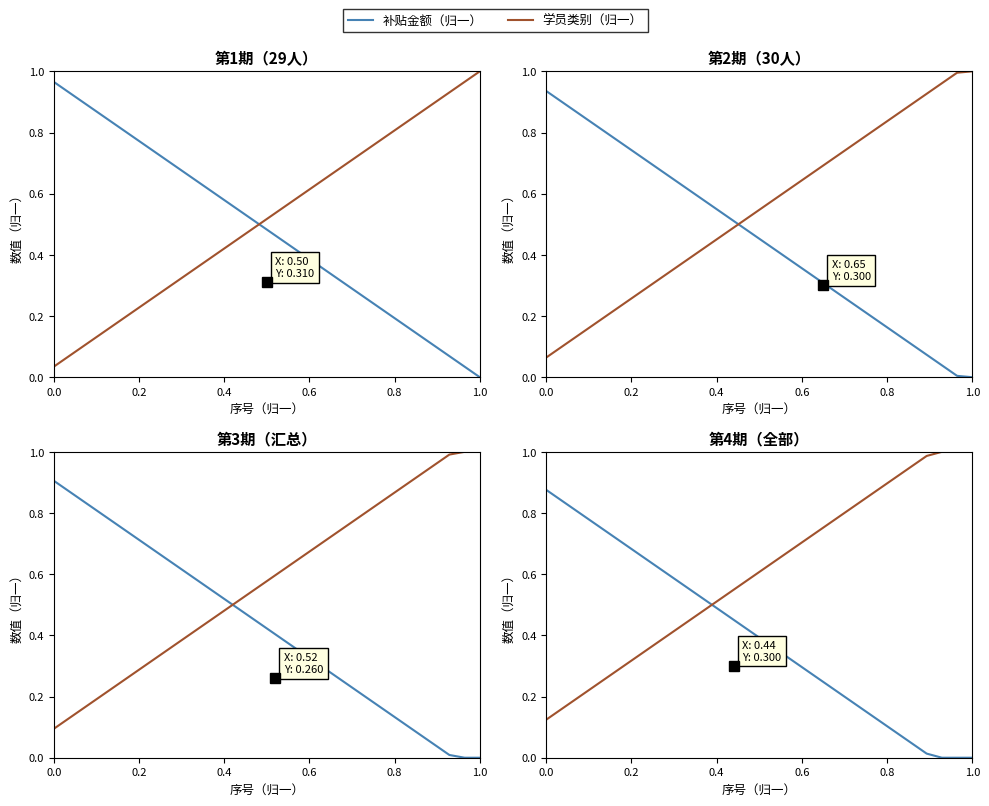

What is the value of the 补贴金额（归一） point at the 11th from the left?

0.5